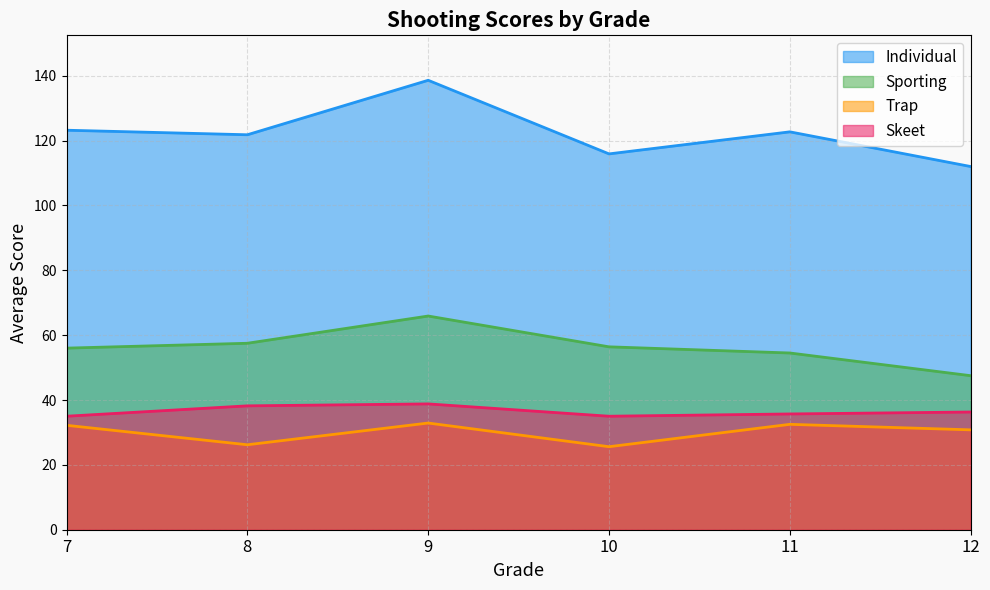

Read the Skeet value at 8.

38.2